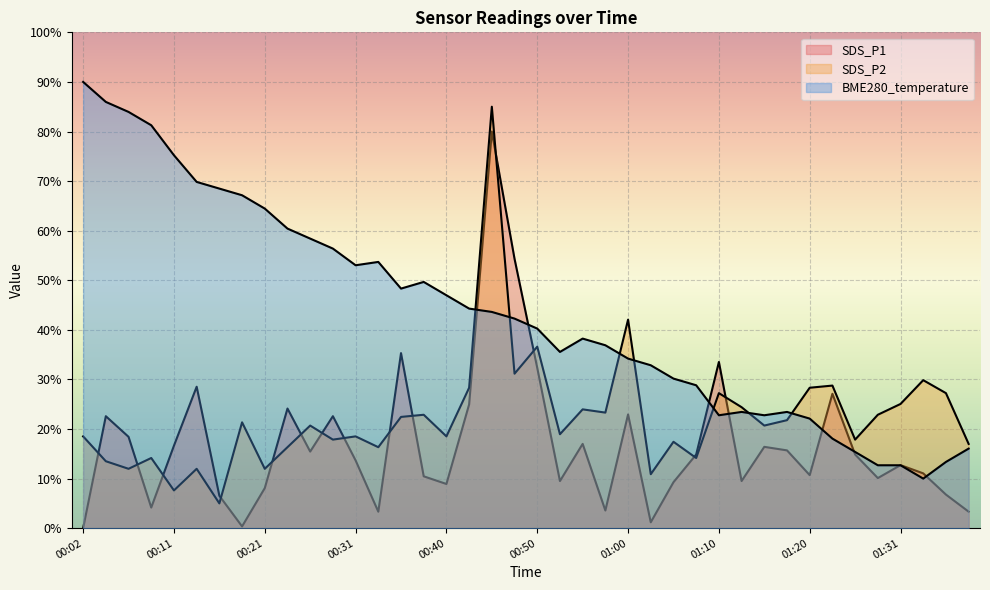

What is the difference between the maximum and minimum values in the BME280_temperature series?

80.0